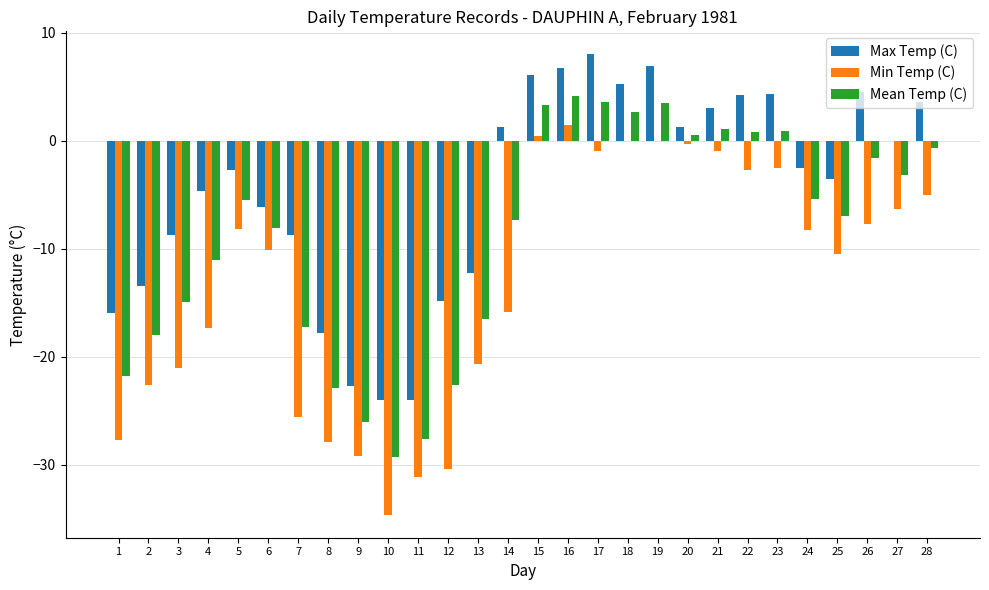

Between 13 and 25, which series saw the biggest shift?

Min Temp (C)